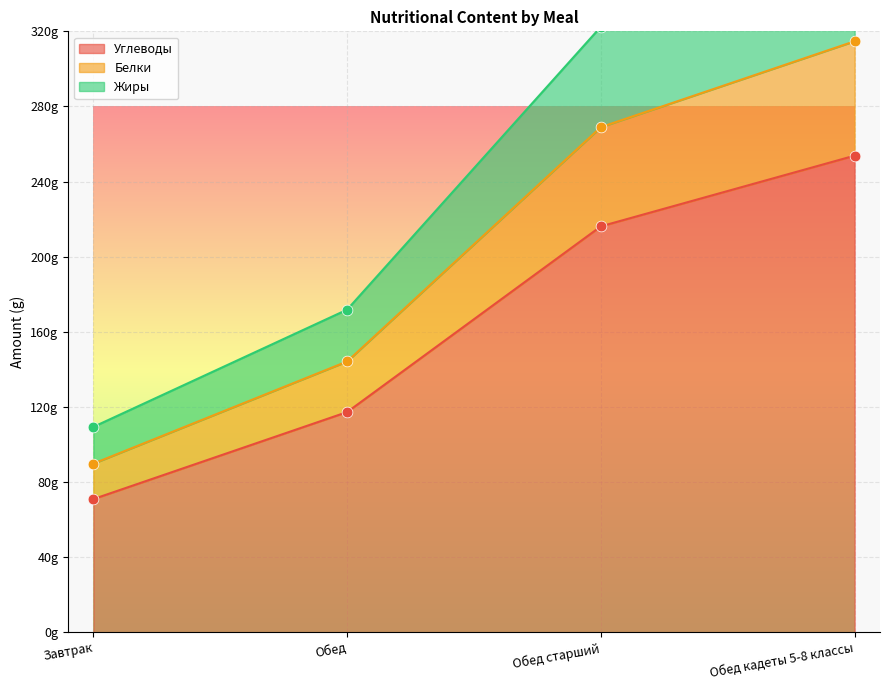

Which series contains the lowest Y value?

Углеводы